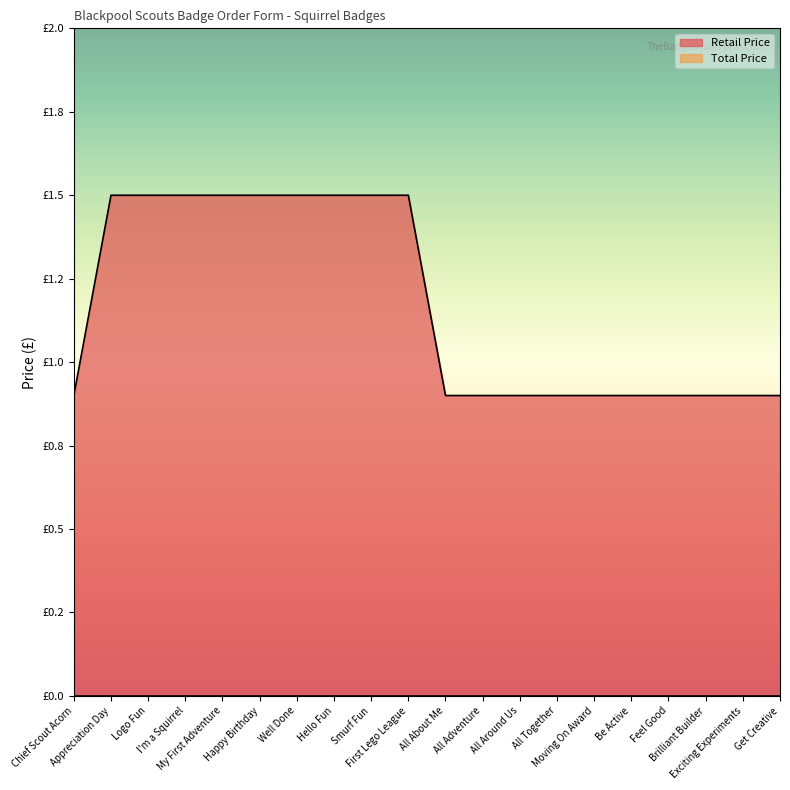

True or false: the data shows 1.5 at Smurf Fun.

True